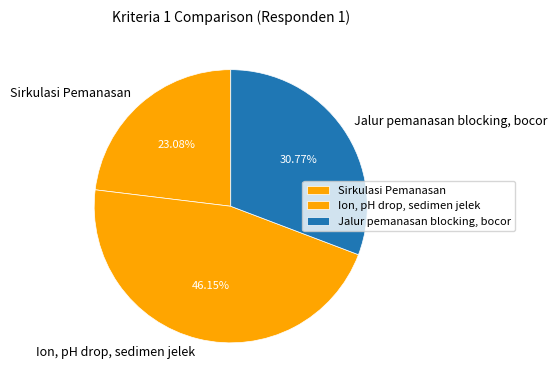

Combined, do Sirkulasi Pemanasan and Ion, pH drop, sedimen jelek account for over 50%?

Yes